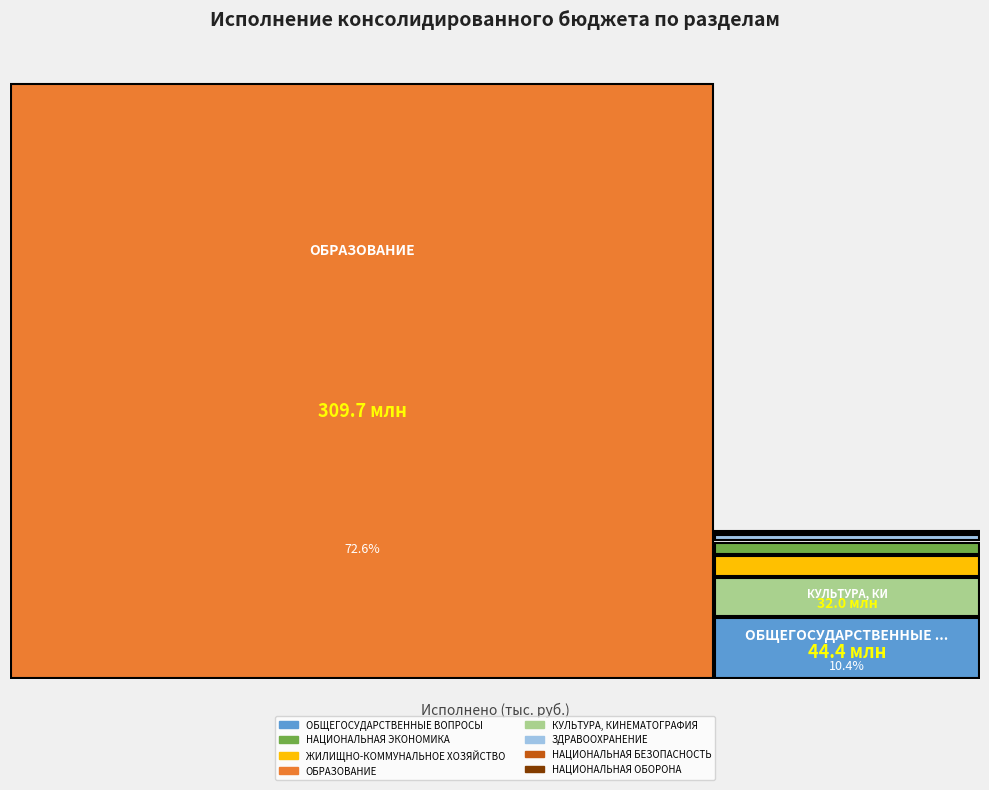

Reading right to left, extract all data points from this chart.

НАЦИОНАЛЬНАЯ ОБОРОНА=517200.0	НАЦИОНАЛЬНАЯ БЕЗОПАСНОСТЬ=1762790.2	ЗДРАВООХРАНЕНИЕ=6997400.0	КУЛЬТУРА, КИНЕМАТОГРАФИЯ=32027370.4	ОБРАЗОВАНИЕ=309747390.2	ЖИЛИЩНО-КОММУНАЛЬНОЕ ХОЗЯЙСТВО=18978864.9	НАЦИОНАЛЬНАЯ ЭКОНОМИКА=12400840.6	ОБЩЕГОСУДАРСТВЕННЫЕ ВОПРОСЫ=44355006.8